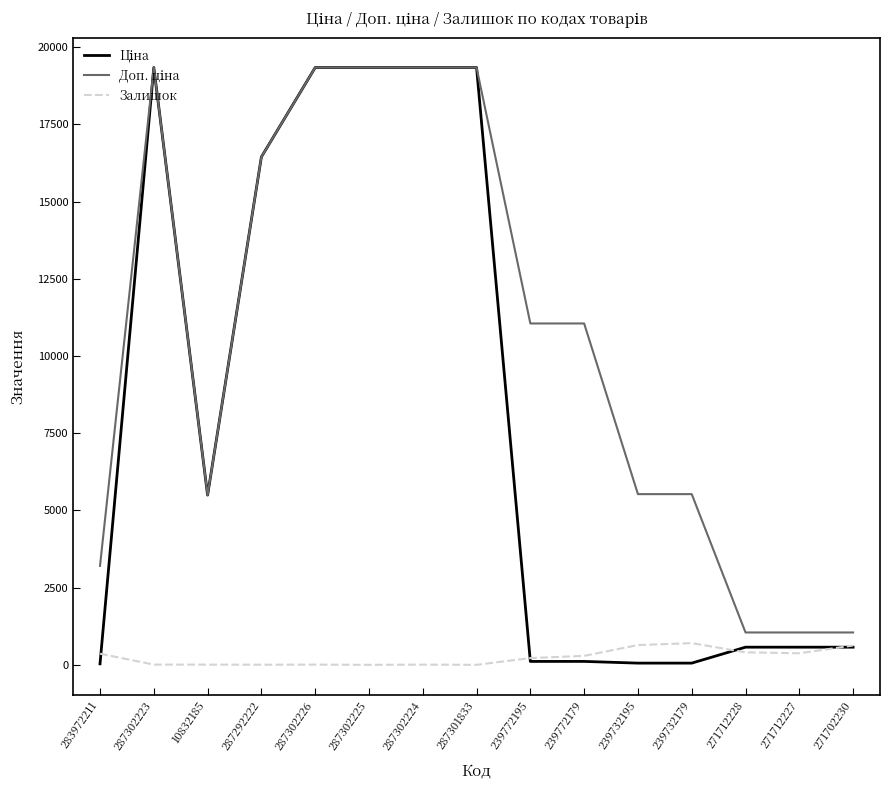

What is the spread (max minus min) of values at 287302225?

19343.1